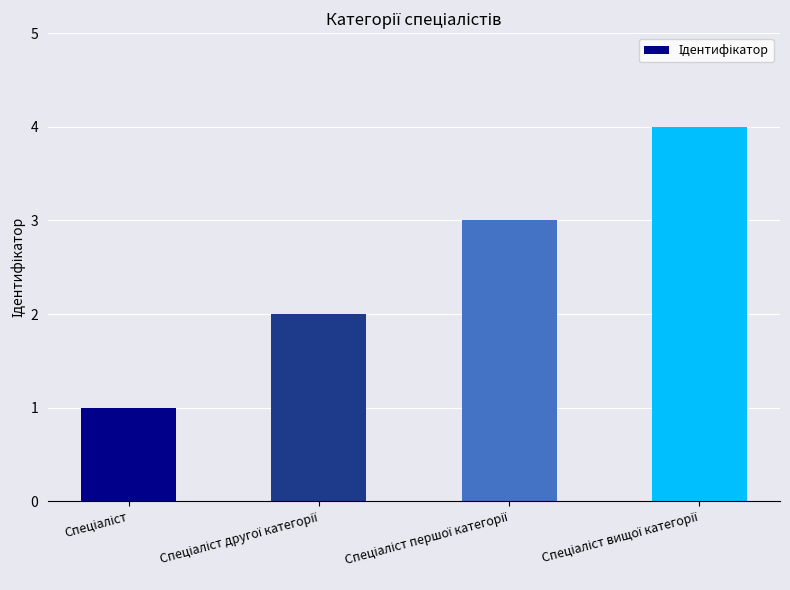

What is the difference between the maximum and minimum values?

3